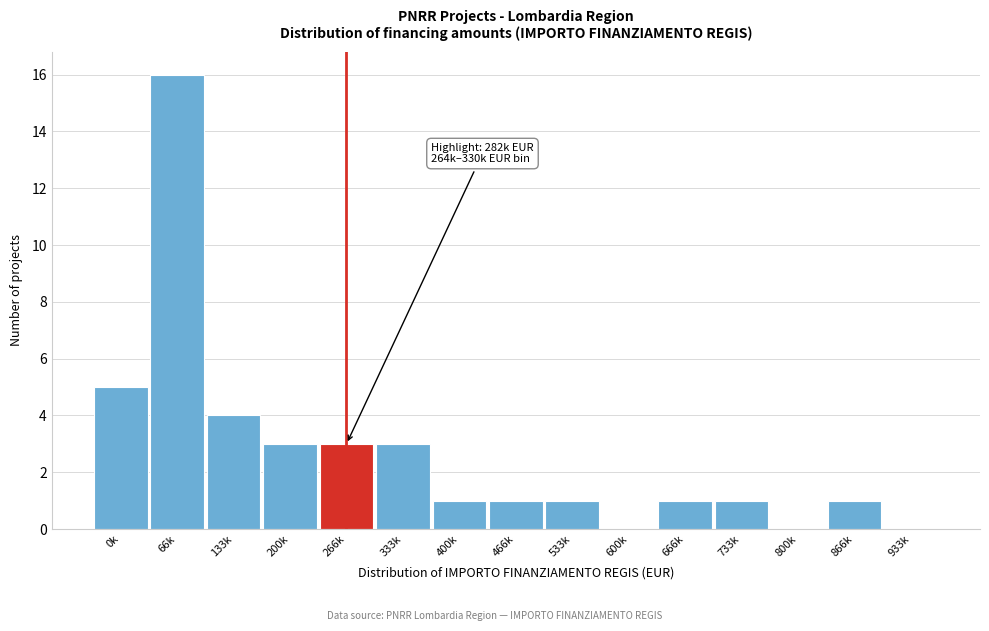

Reading left to right, extract all data points from this chart.

0k=5	66k=16	133k=4	200k=3	266k=3	333k=3	400k=1	466k=1	533k=1	600k=0	666k=1	733k=1	800k=0	866k=1	933k=0